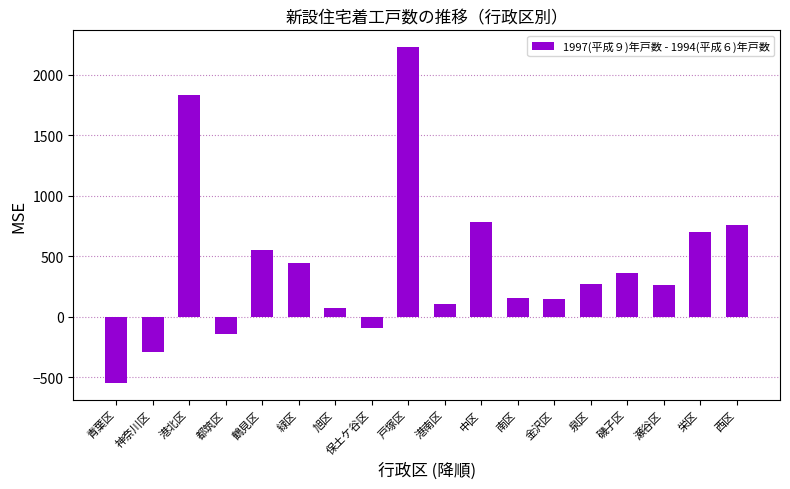

At which category does the chart reach its minimum across all series?

青葉区